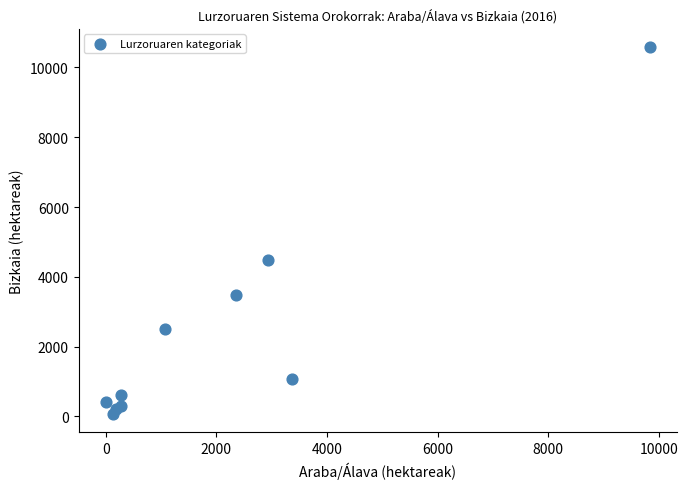

What Y value in the scatter plot is closest to 5326?

4471.3